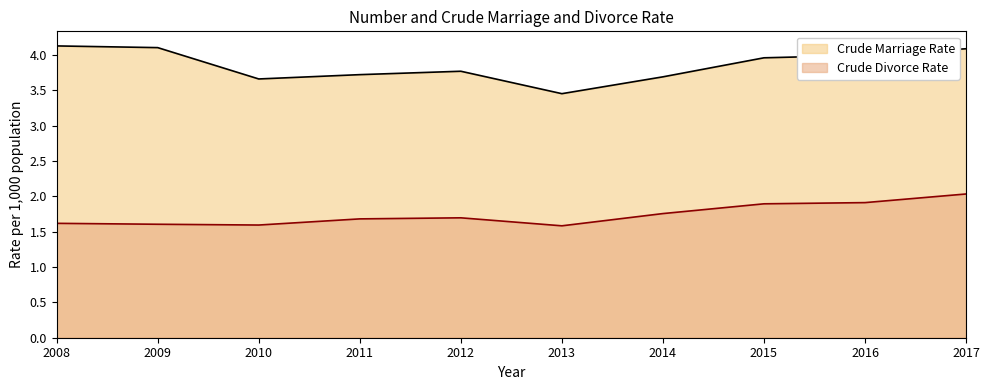

Which series has the largest range (max minus min)?

Crude Marriage Rate